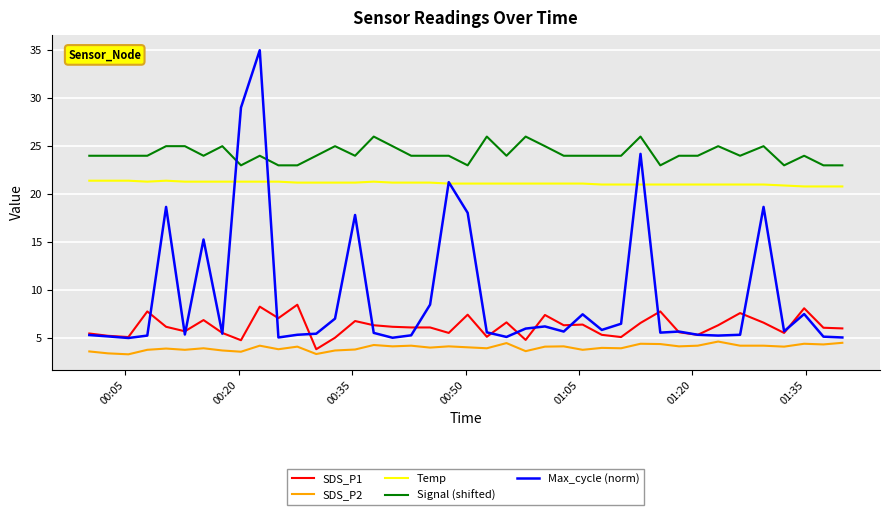

Which series has the largest total across all categories?

Signal (shifted)